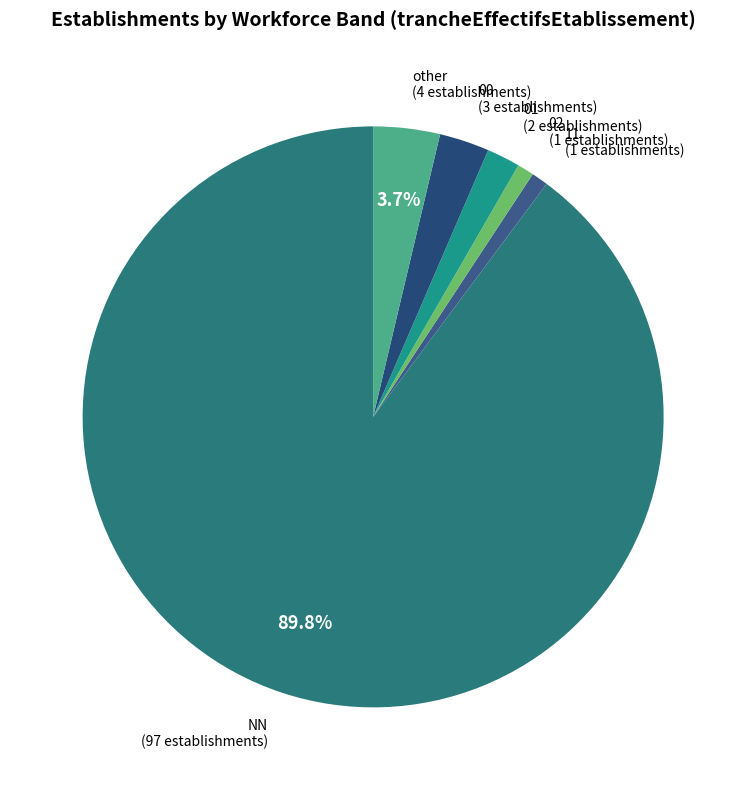

Which slice is the largest?

NN